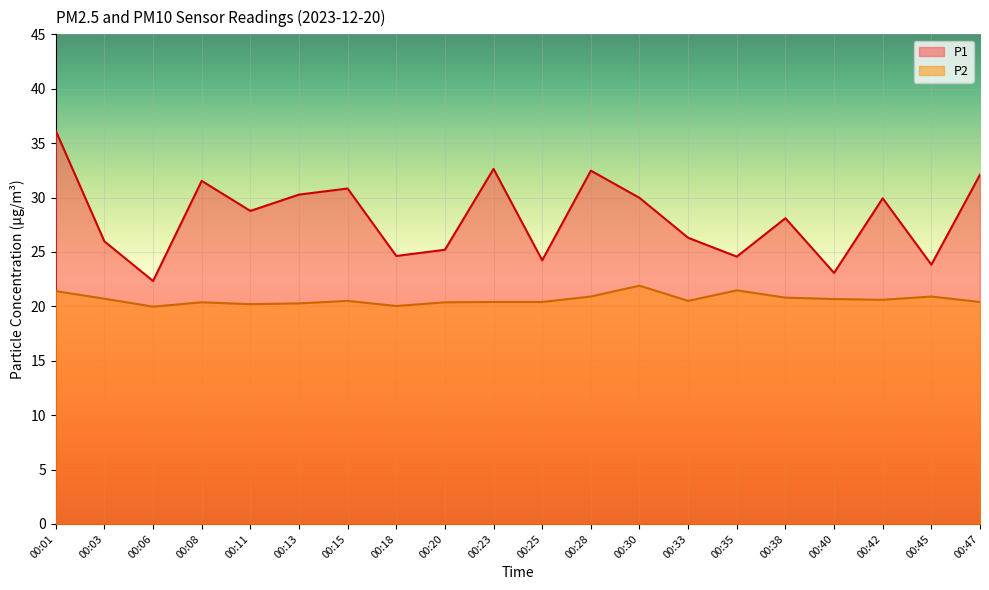

The value of P2 at 00:33 is 28.1. True or false?

False